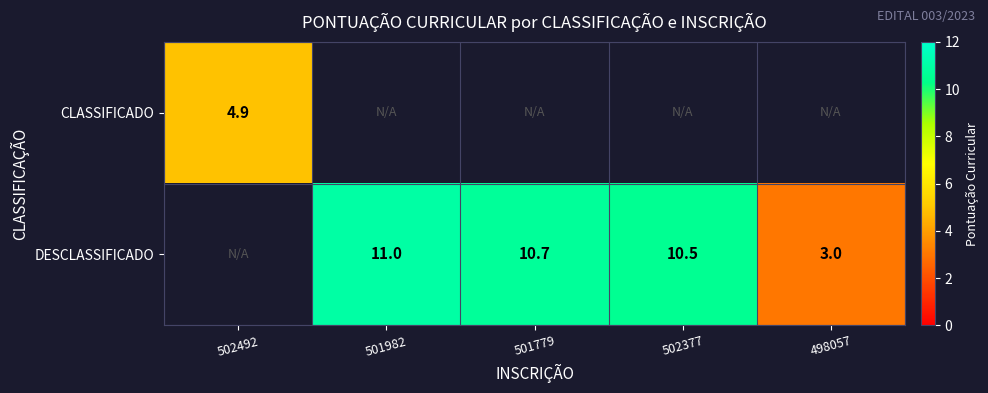

What is the smallest value displayed?

3.0